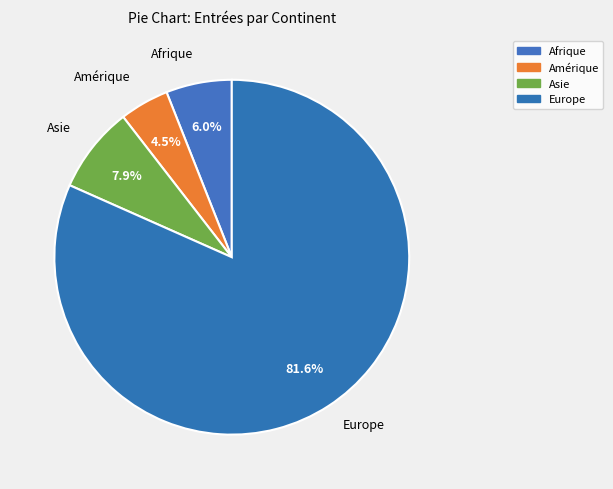

The Afrique slice represents 1% of the pie. True or false?

False